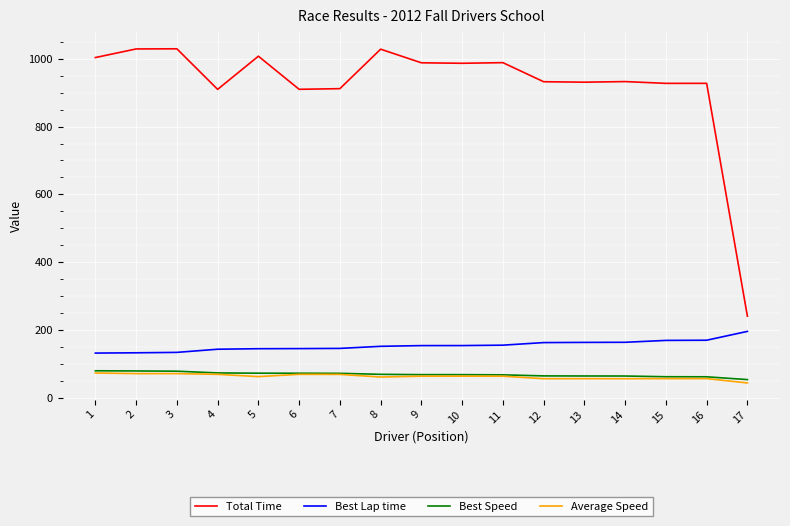

True or false: Best Lap time has a value of 145.4 at 7.

True